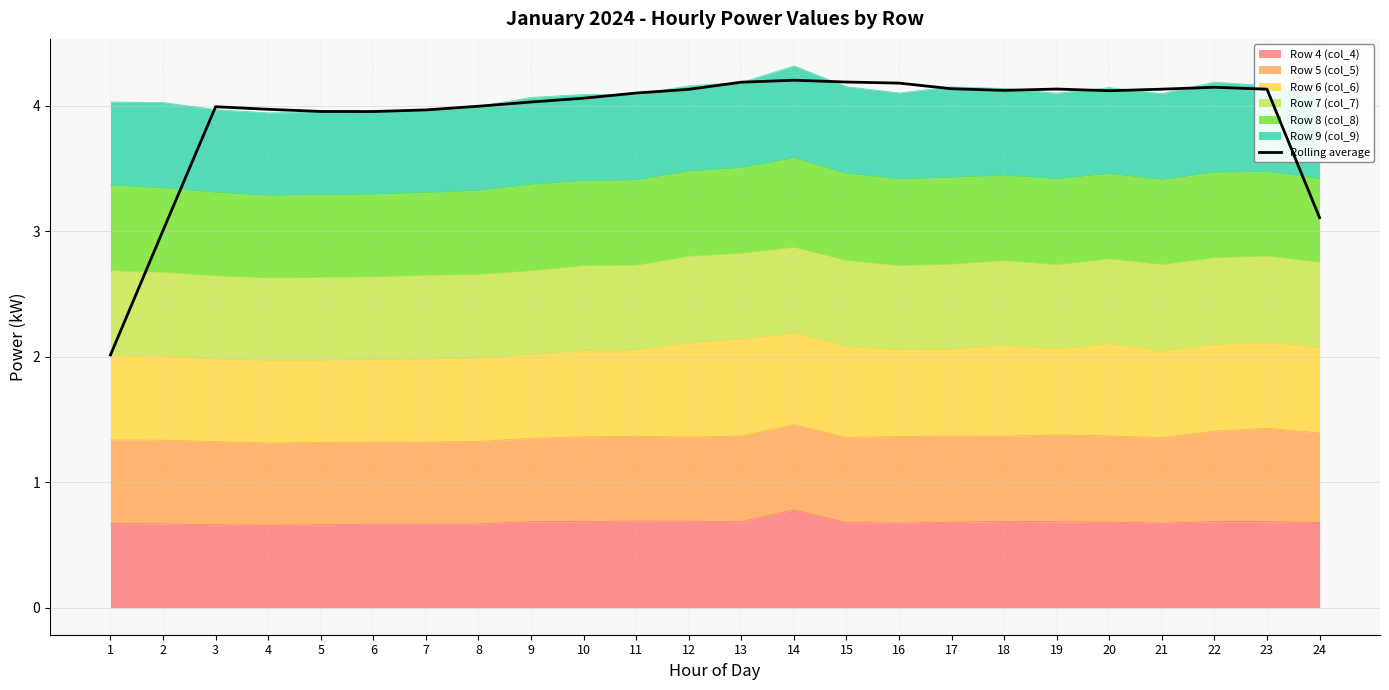

Rank the categories by value from highest to lowest.

14, 15, 13, 16, 22, 17, 19, 21, 23, 12, 18, 20, 11, 10, 9, 8, 3, 4, 7, 5, 6, 24, 2, 1